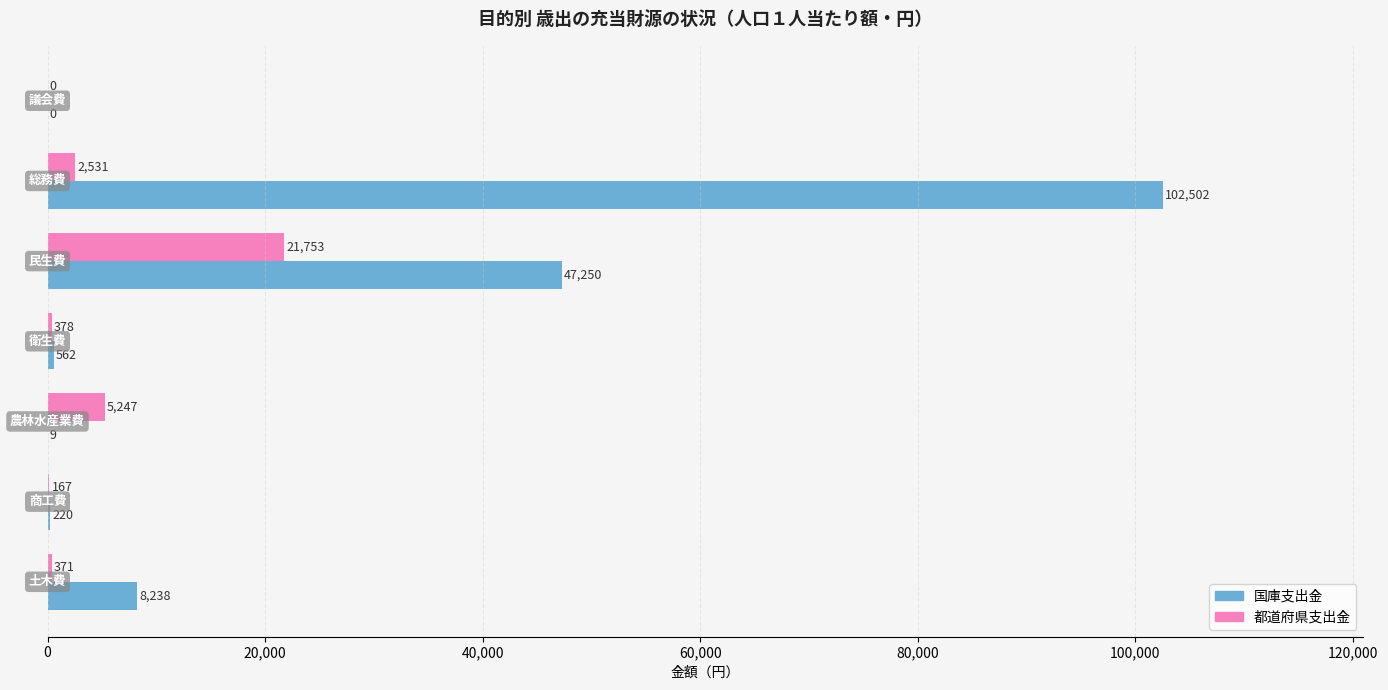

Which series has the largest total across all categories?

国庫支出金